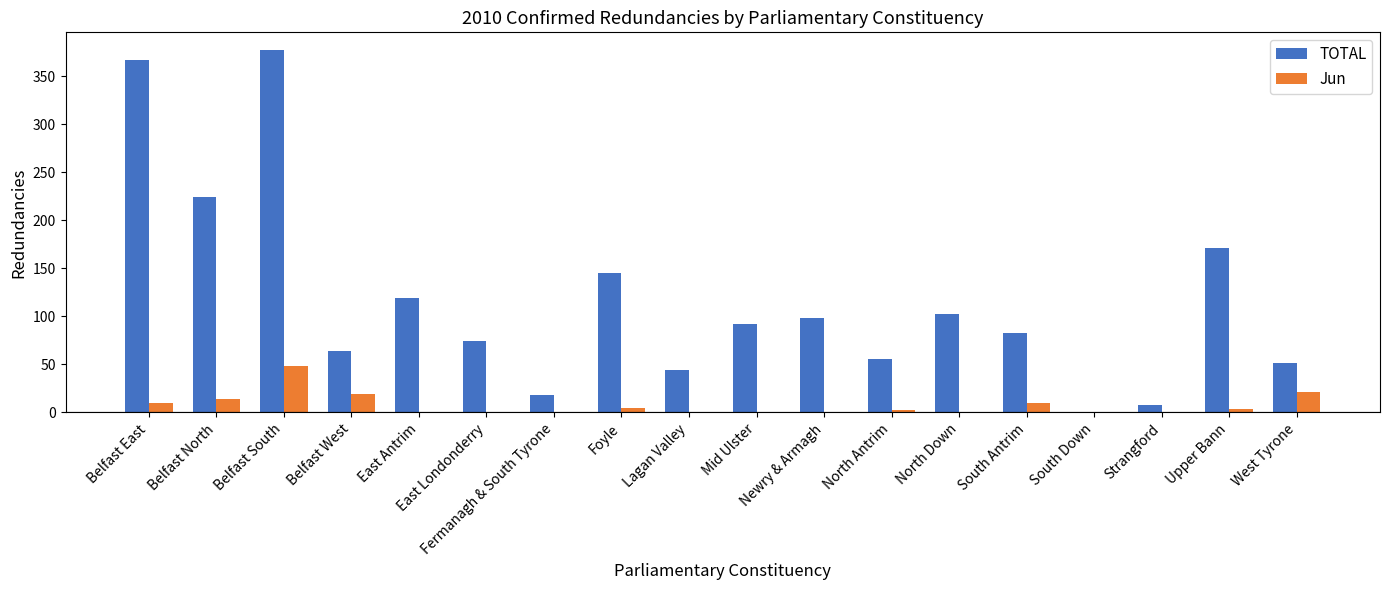

True or false: Jun has a value of 16 at Lagan Valley.

False